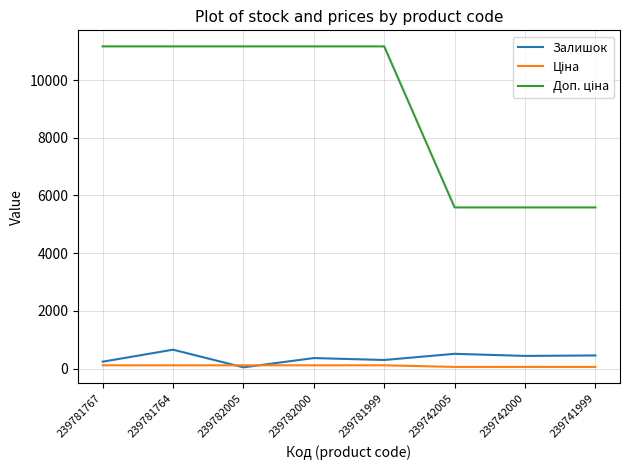

What is the maximum value shown in the chart?

11169.0